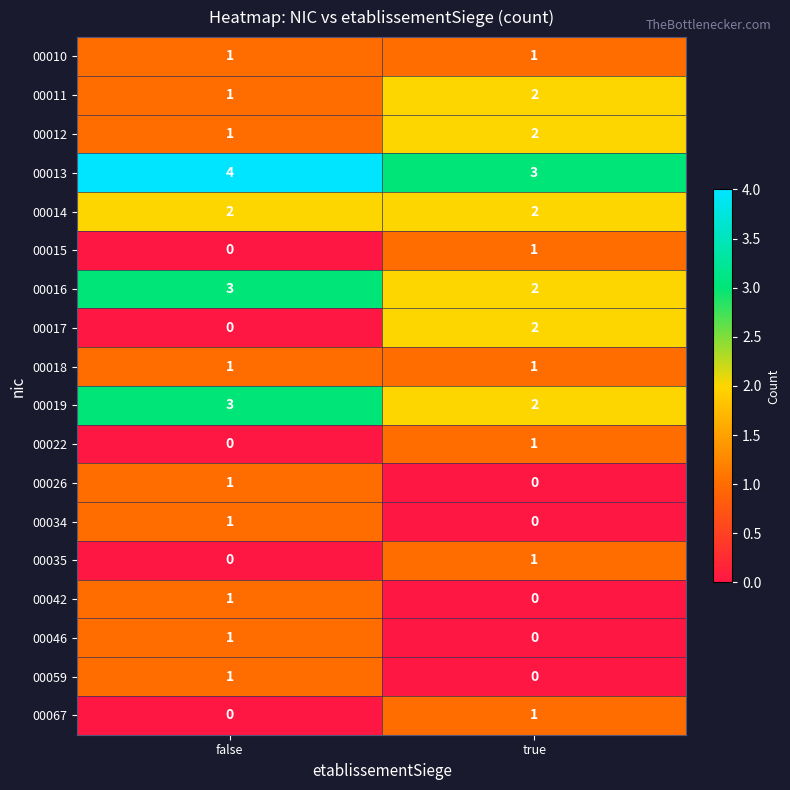

Rank the categories by 00059 value from highest to lowest.

false, true